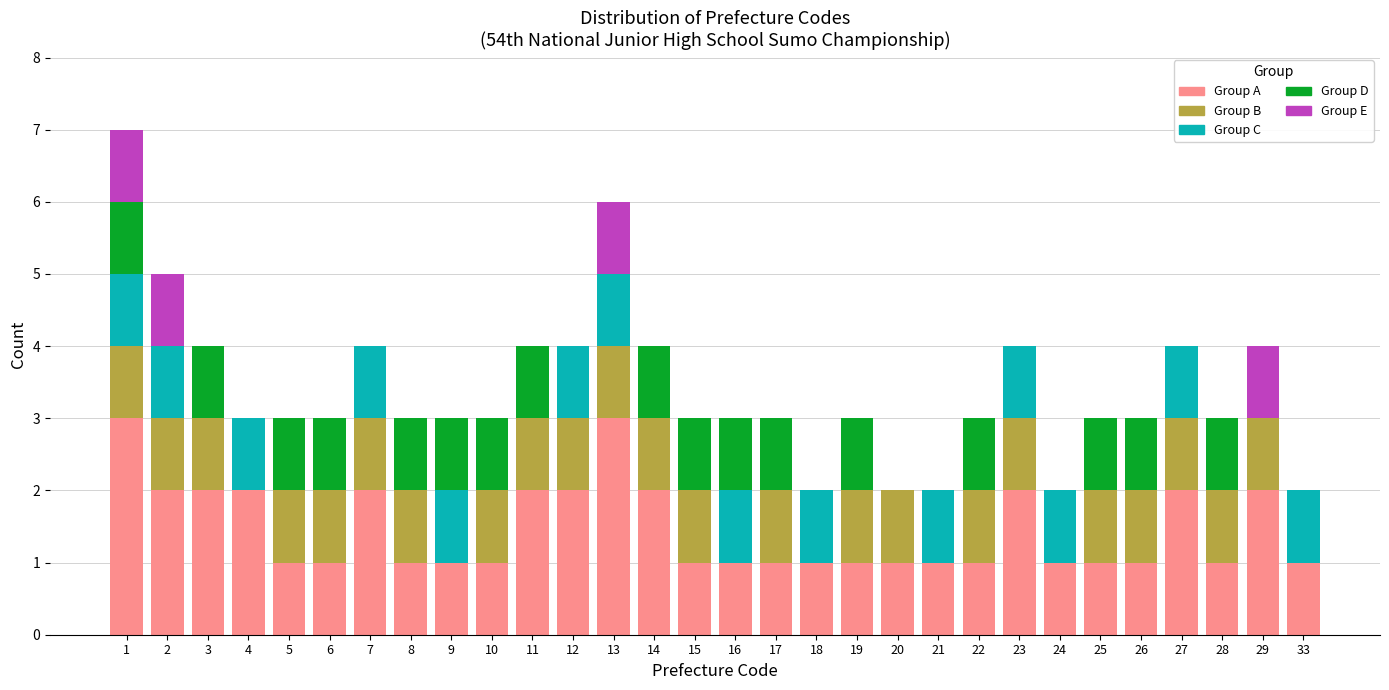

What is the highest value of the Group A series?

3